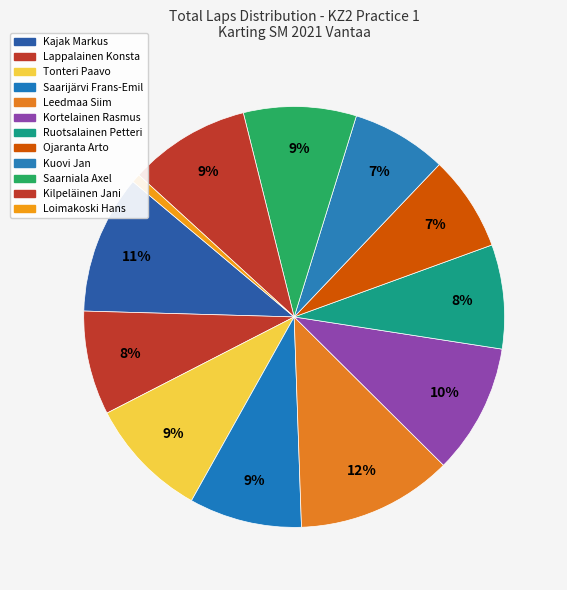

What is the total percentage of Loimakoski Hans and Kilpeläinen Jani?

10.0%